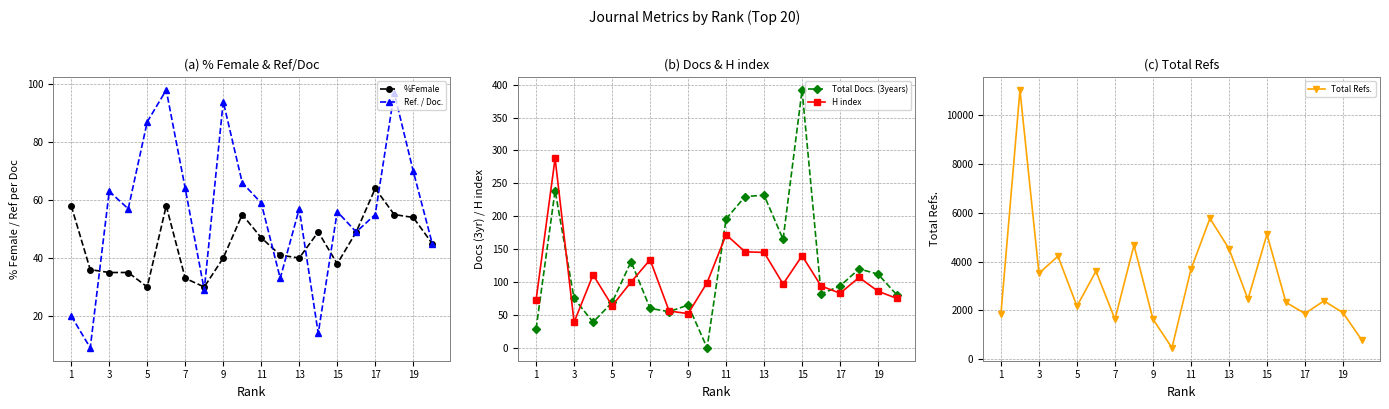

In Ref. / Doc., how many points are higher than both neighbors (excluding endpoints)?

6